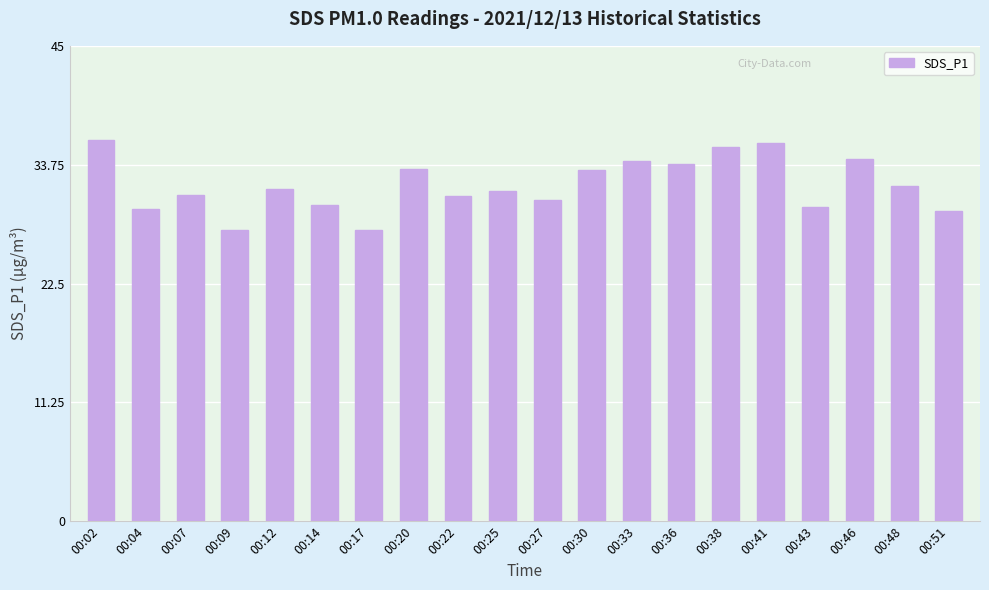

What is the difference between the values at 00:04 and 00:46?

4.7